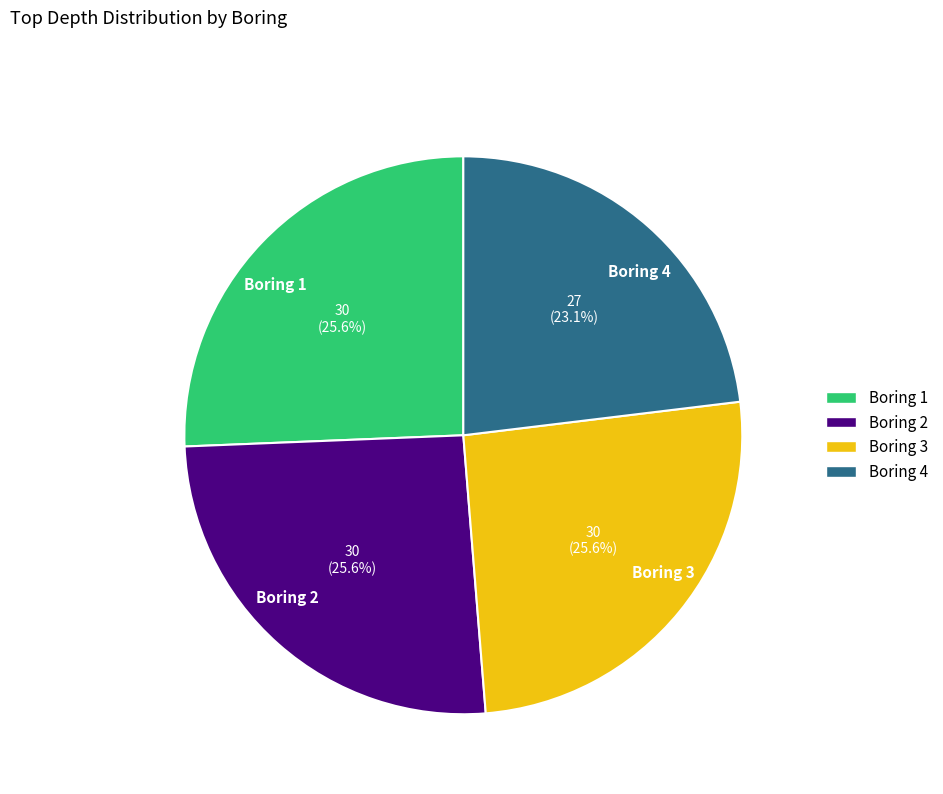

To the nearest percent, what is the difference between the largest and smallest slice percentages?

3%